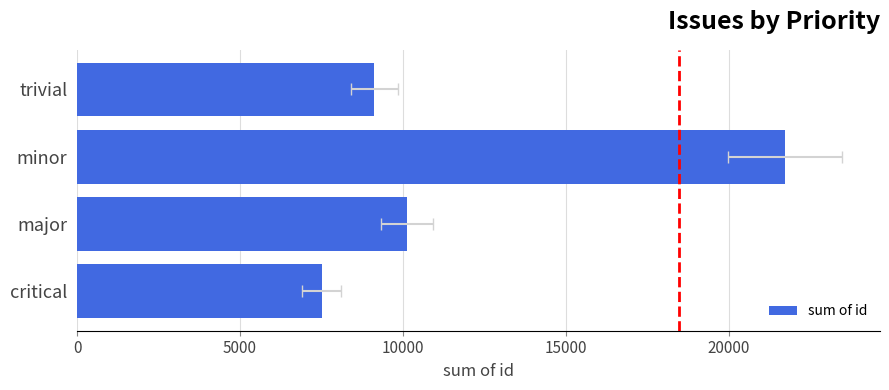

Reading left to right, transcribe all the data shown in this chart.

7511	10124	21729	9127